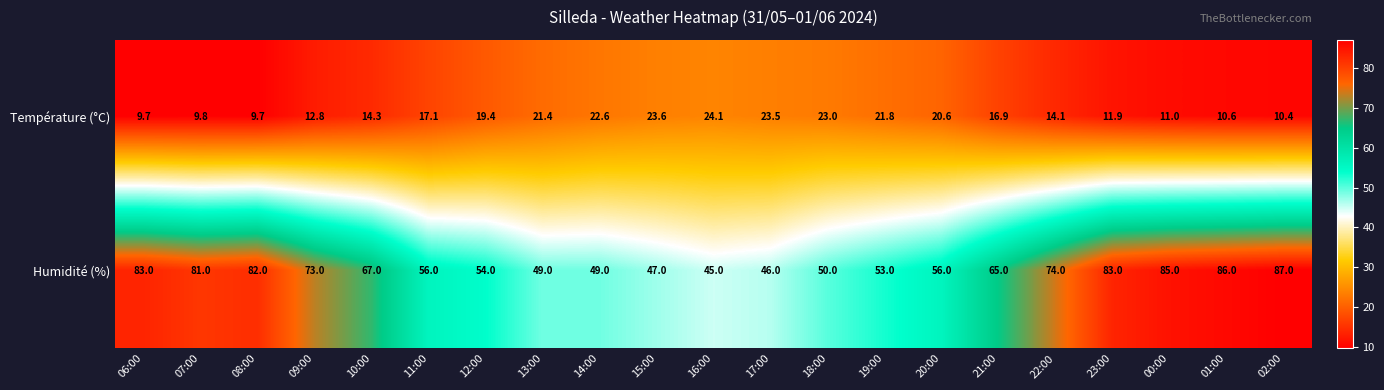

The value of Température (°C) at 14:00 is 22.6. True or false?

True